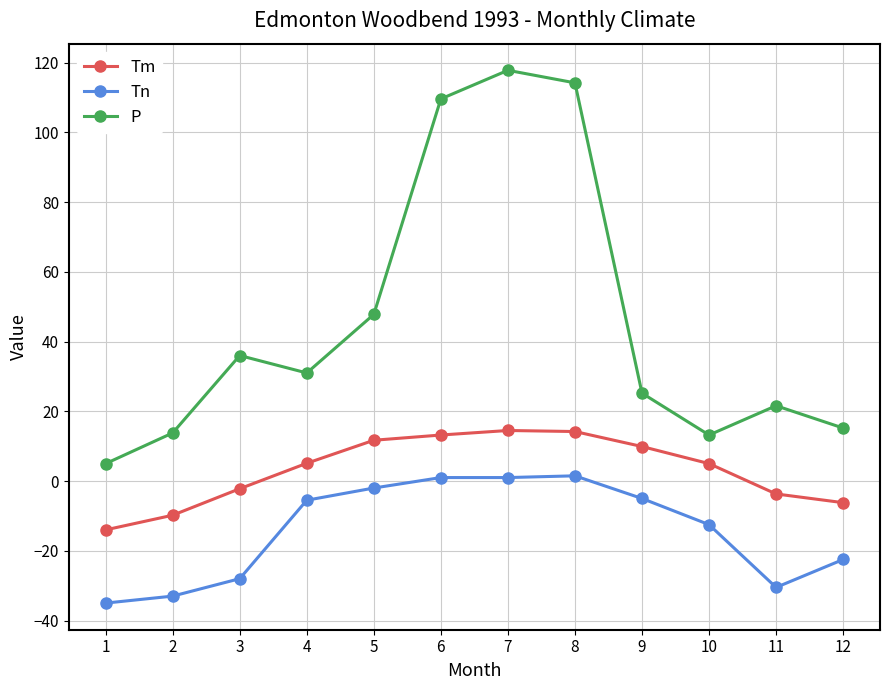

What is the value of the Tm point at the 7th from the left?

14.5